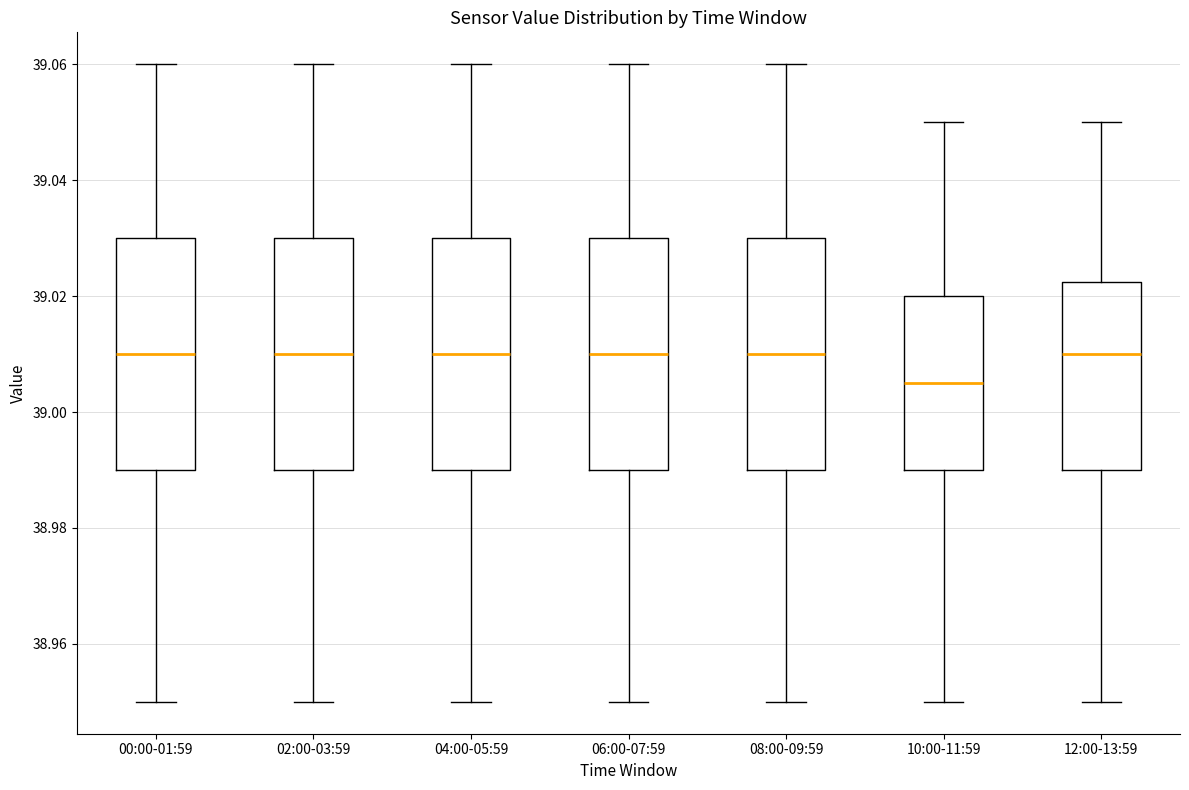

Reading left to right, transcribe this box plot: for each box, give where its median line is, the range the box spans, and where its two whiskers end, as read against the y-axis. The values are not printed on the chart, so give them approximately, as read against the axis.

00:00-01:59: median 39.010, box 38.990 to 39.030, whiskers 38.950 to 39.060
02:00-03:59: median 39.010, box 38.990 to 39.030, whiskers 38.950 to 39.060
04:00-05:59: median 39.010, box 38.990 to 39.030, whiskers 38.950 to 39.060
06:00-07:59: median 39.010, box 38.990 to 39.030, whiskers 38.950 to 39.060
08:00-09:59: median 39.010, box 38.990 to 39.030, whiskers 38.950 to 39.060
10:00-11:59: median 39.006, box 38.990 to 39.020, whiskers 38.950 to 39.050
12:00-13:59: median 39.010, box 38.990 to 39.022, whiskers 38.950 to 39.050